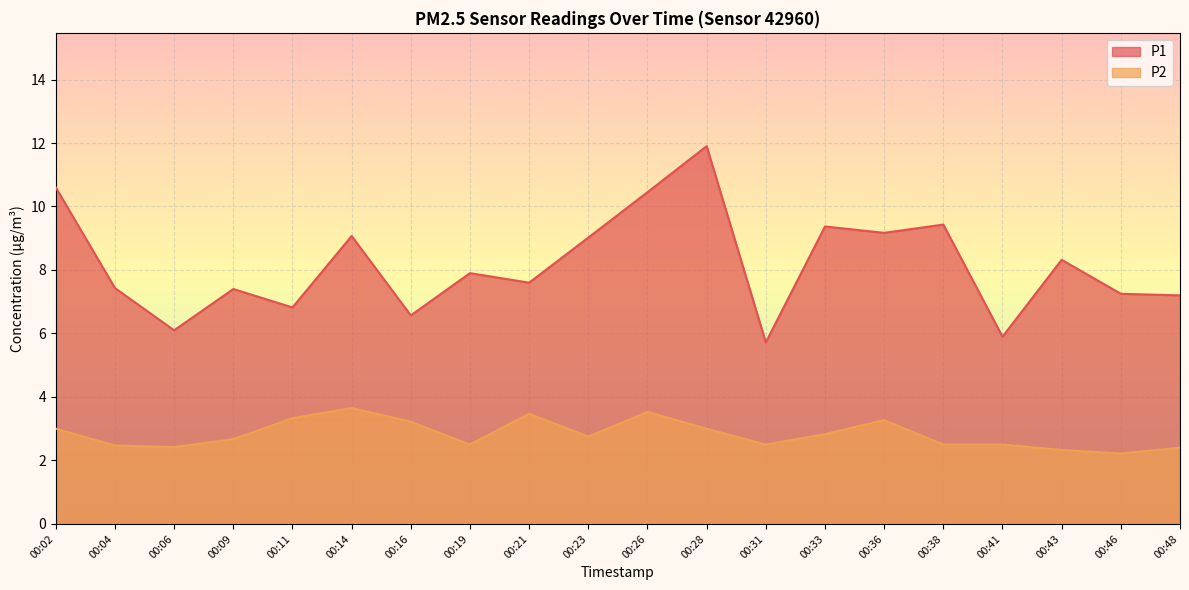

Which series has the largest range (max minus min)?

P1